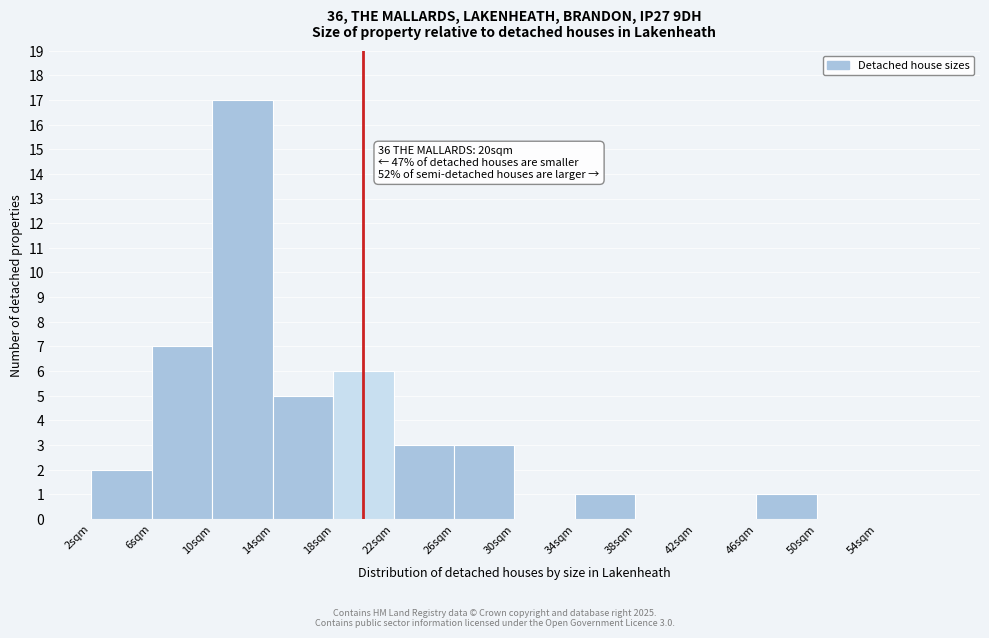

Which range on the x-axis has the tallest bar?

10 to 14